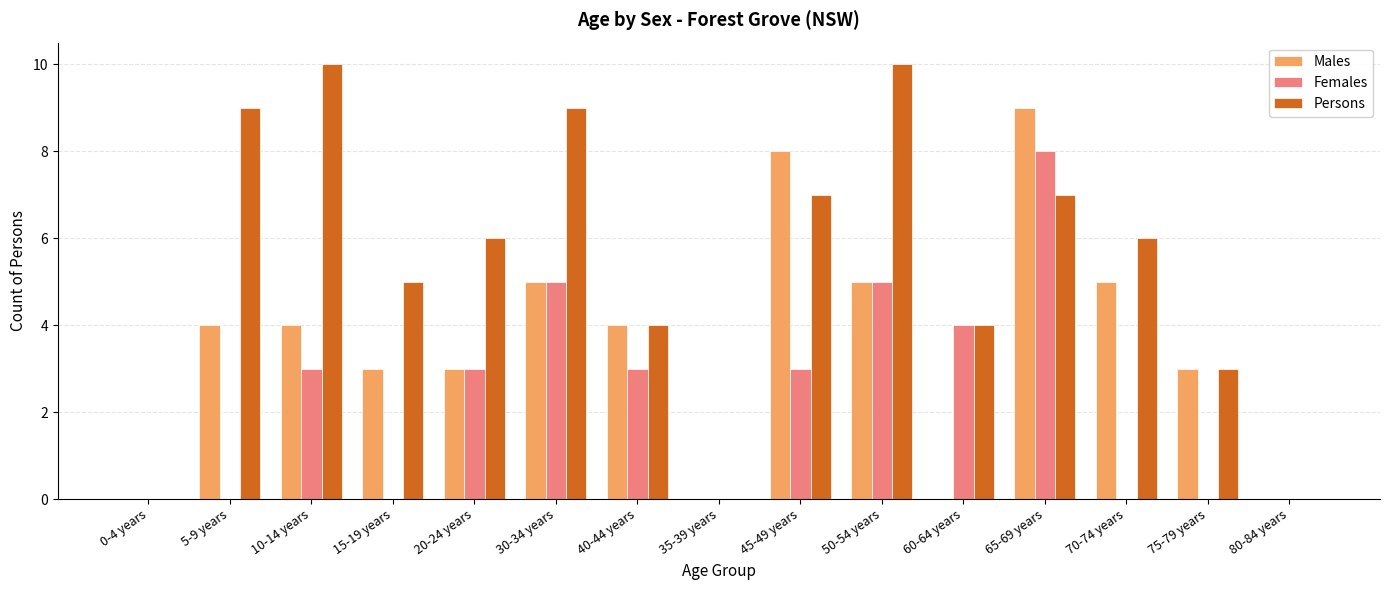

Reading left to right, transcribe all the data shown in this chart.

Males: 0	4	4	3	3	5	4	0	8	5	0	9	5	3	0
Females: 0	0	3	0	3	5	3	0	3	5	4	8	0	0	0
Persons: 0	9	10	5	6	9	4	0	7	10	4	7	6	3	0